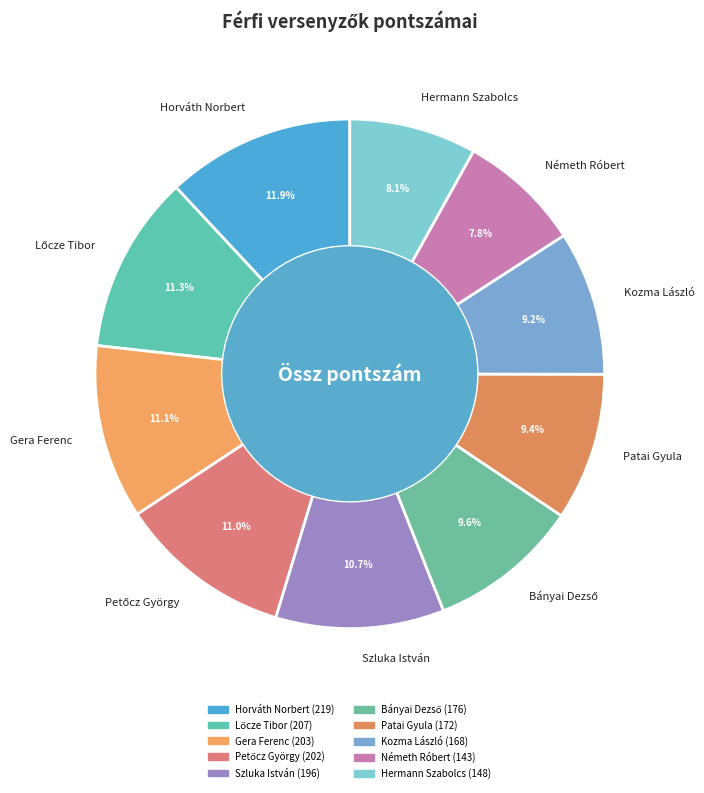

How much of the chart is everything except Kozma László?

90.8%